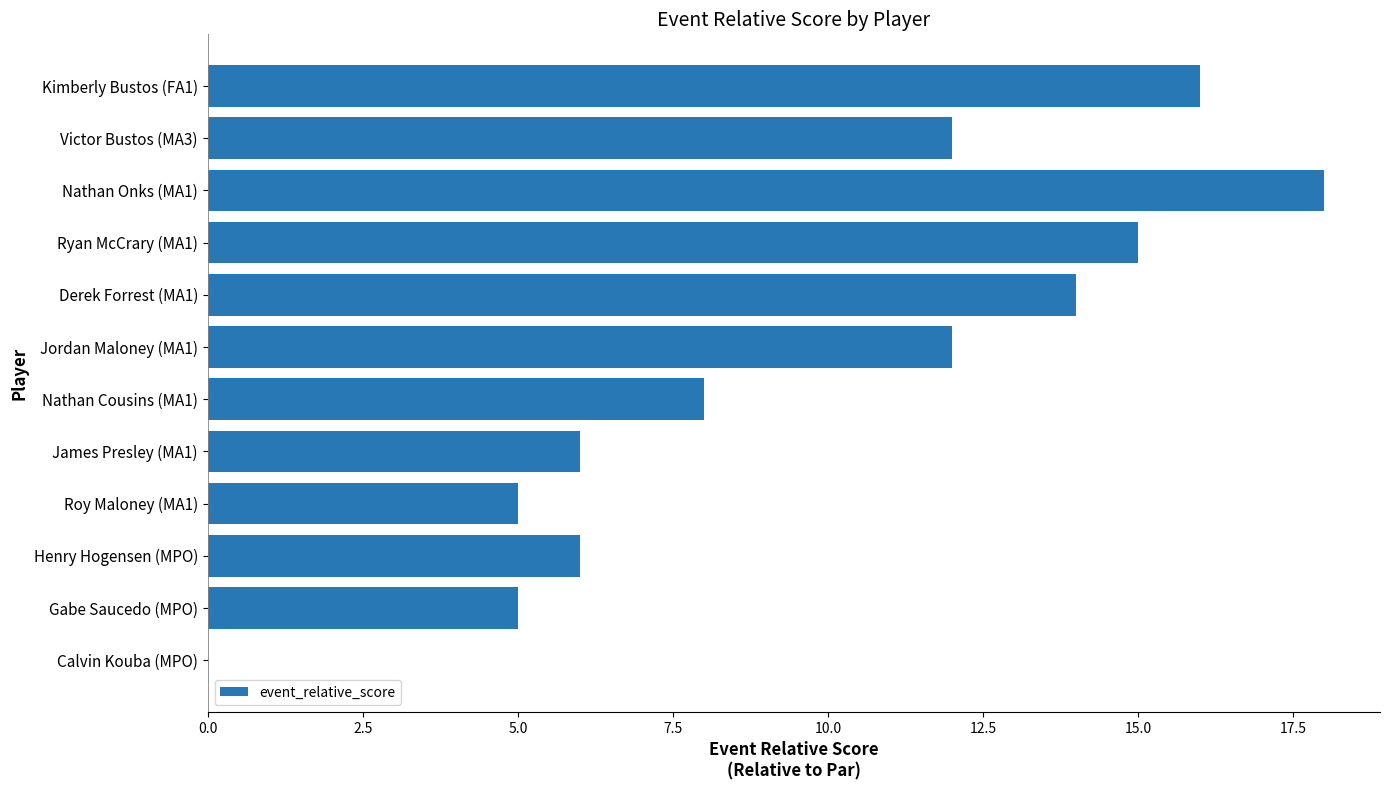

Reading bottom to top, extract all data points from this chart.

Calvin Kouba (MPO)=0	Gabe Saucedo (MPO)=5	Henry Hogensen (MPO)=6	Roy Maloney (MA1)=5	James Presley (MA1)=6	Nathan Cousins (MA1)=8	Jordan Maloney (MA1)=12	Derek Forrest (MA1)=14	Ryan McCrary (MA1)=15	Nathan Onks (MA1)=18	Victor Bustos (MA3)=12	Kimberly Bustos (FA1)=16